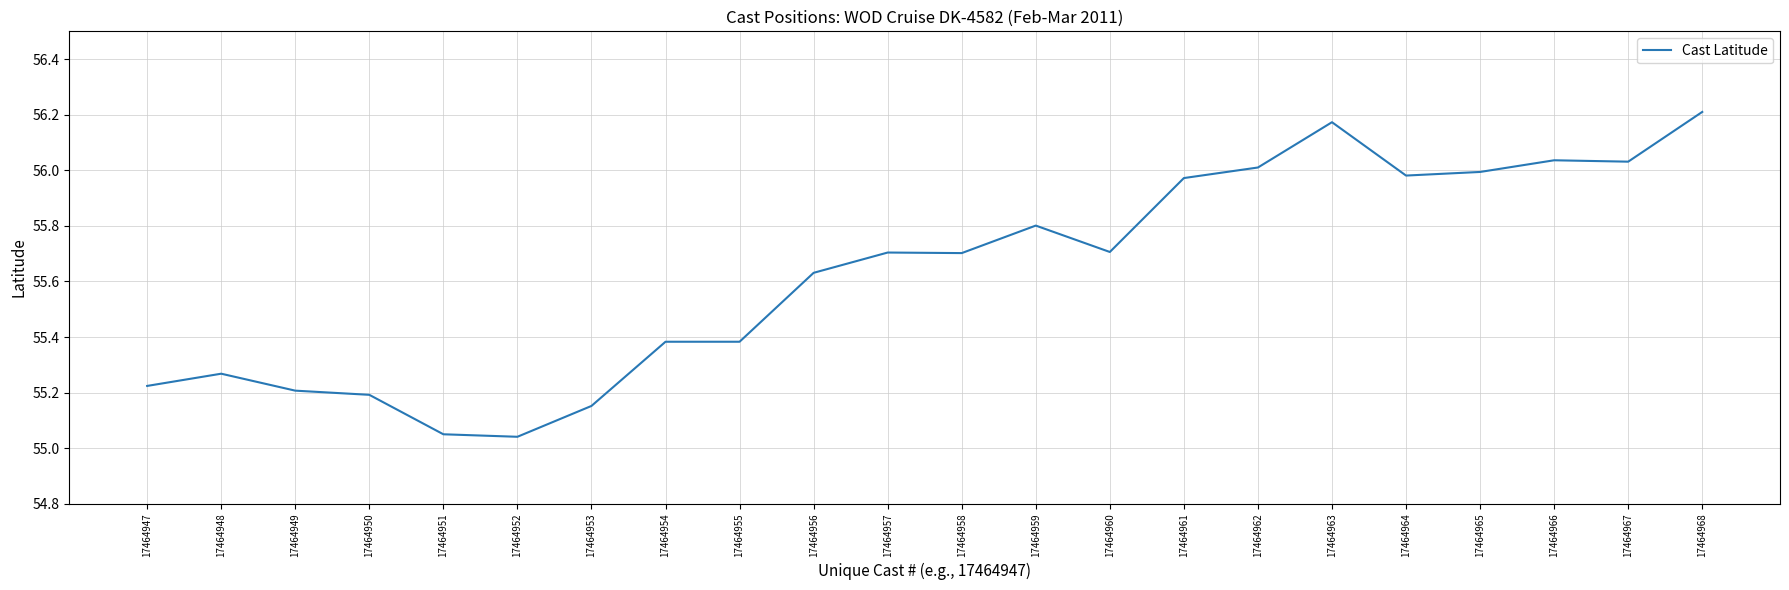

True or false: the data shows 26.4 at 17464950.

False